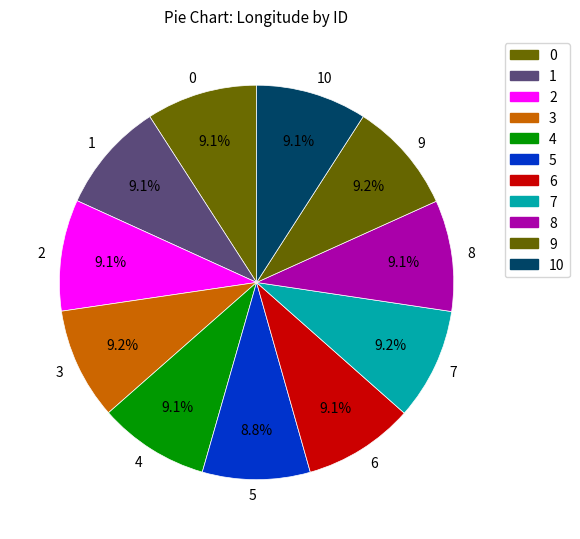

How much of the chart is everything except 9?

90.8%